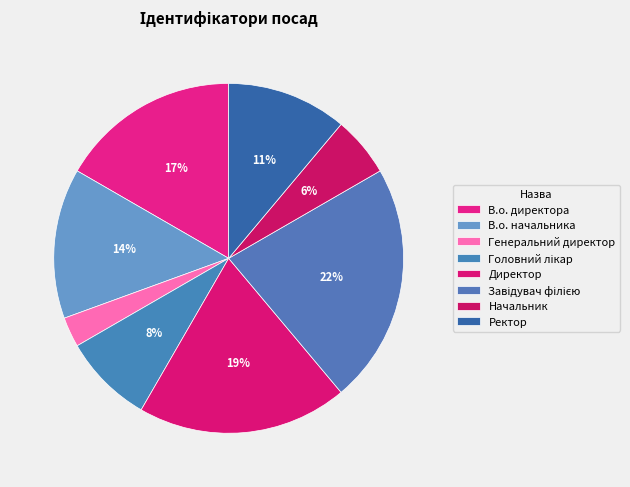

Which has a higher value, В.о. директора or Генеральний директор?

В.о. директора